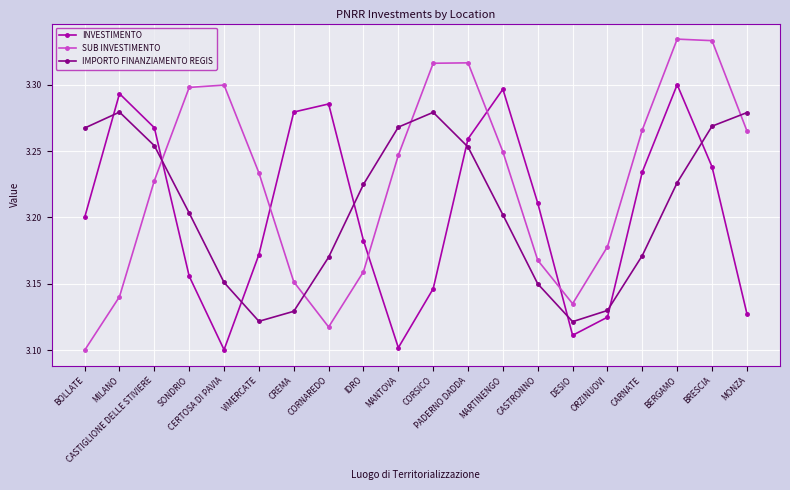

True or false: INVESTIMENTO has a value of 3.3 at MARTINENGO.

True